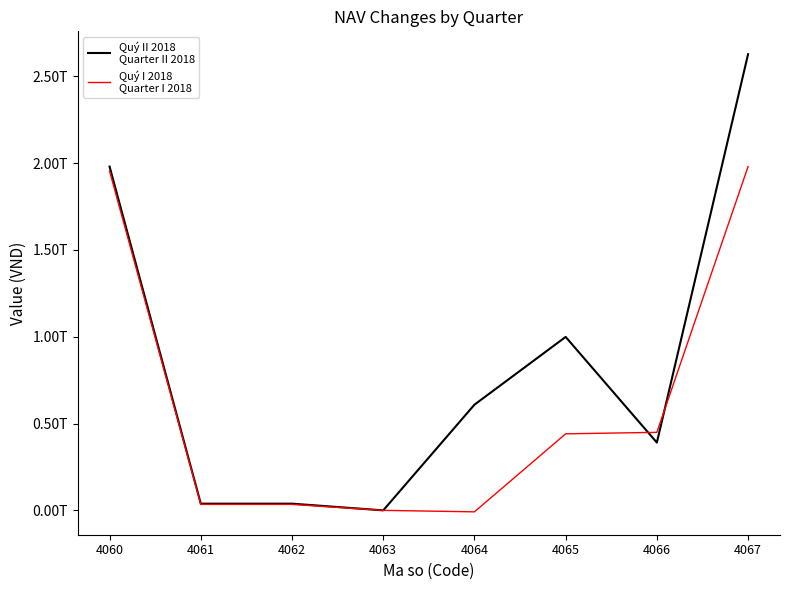

Does the chart display data point markers on the line(s)?

No